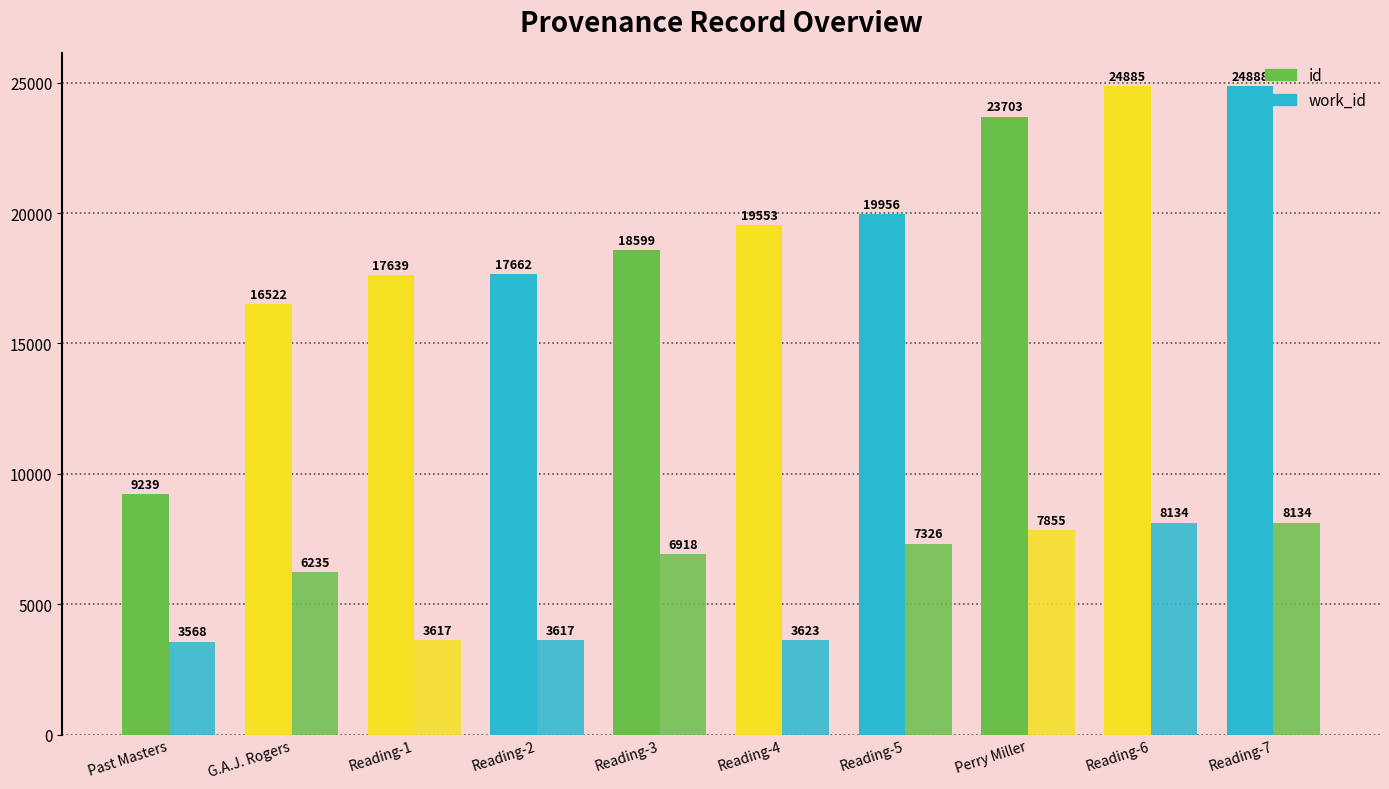

How many bars are there in total?

20